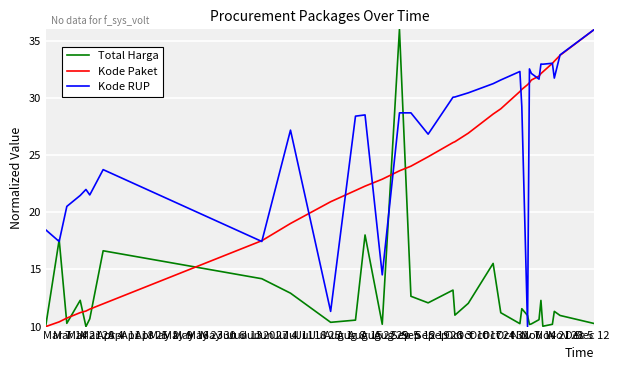

List the series in order of their overall mean, lowest first.

Total Harga, Kode Paket, Kode RUP